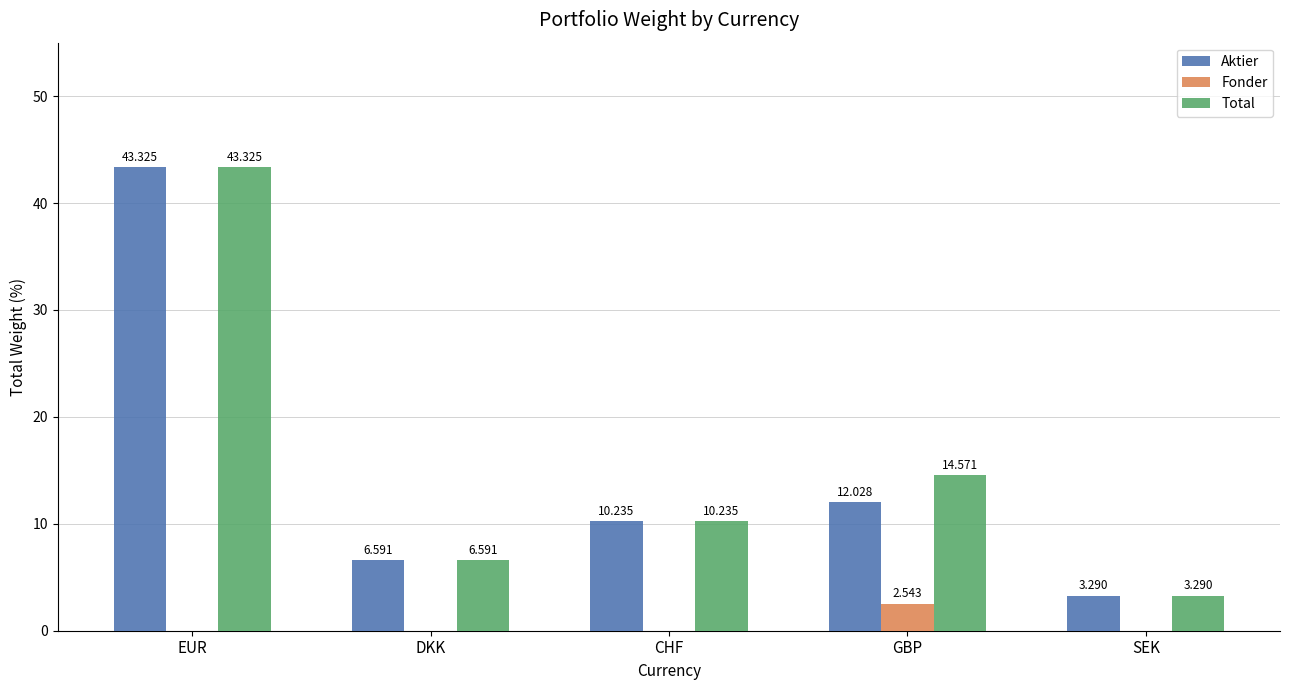

At which label does Total first exceed 10?

EUR